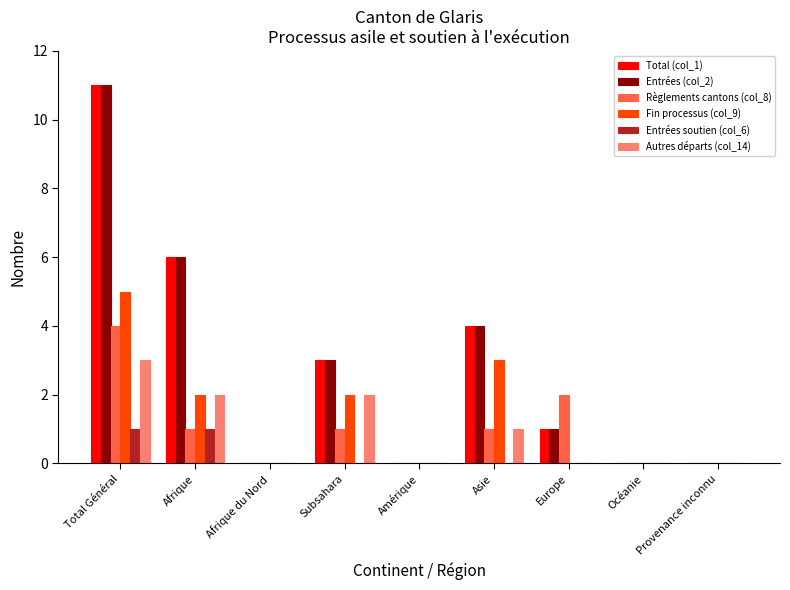

At which category is the sum across all series the highest?

Total Général